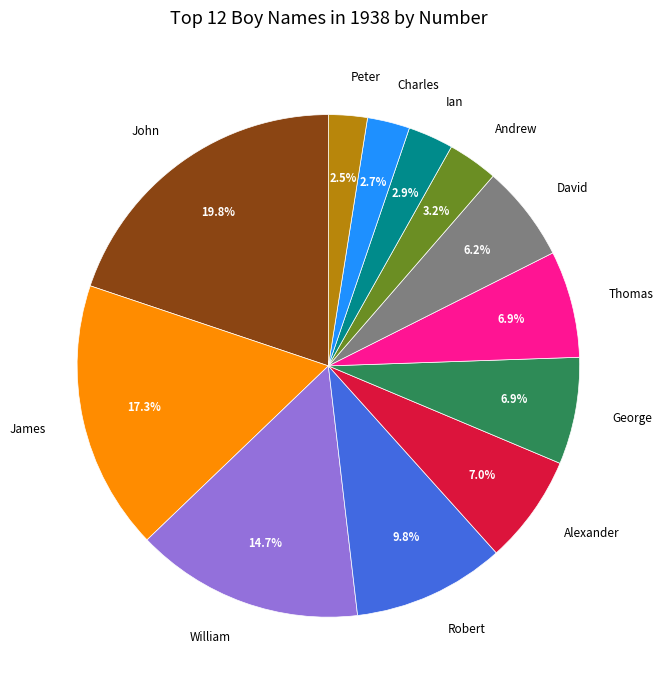

What portion of the pie excludes James?

82.7%